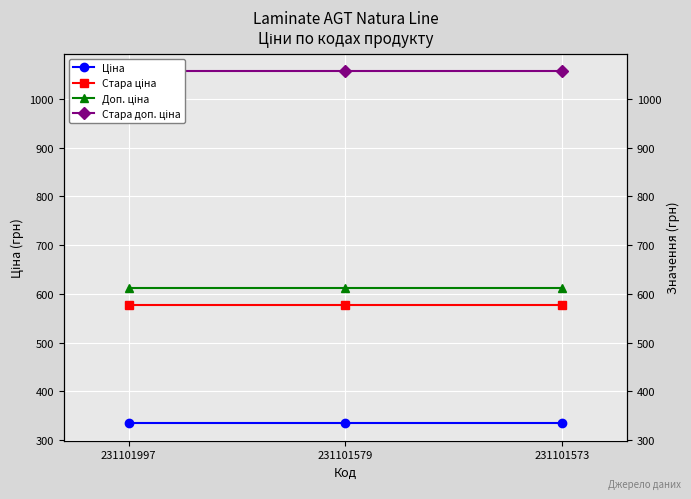

What is the value of the Ціна point at the 1st from the left?

334.4